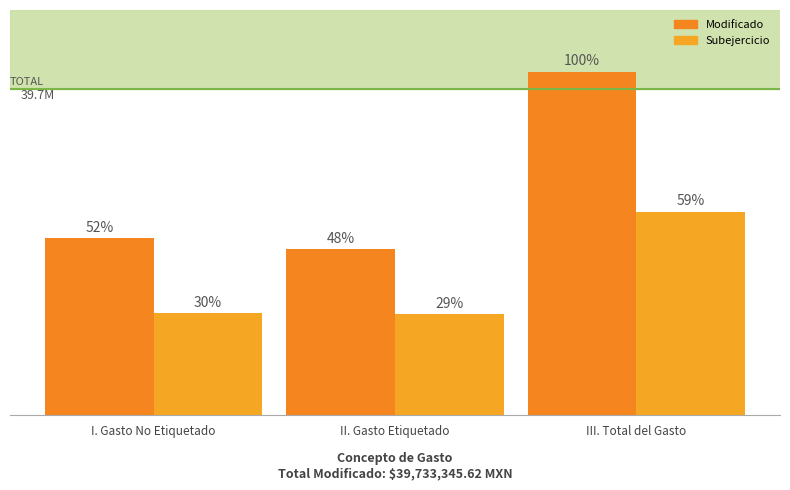

Are the bars grouped side by side (vs. stacked)?

Yes